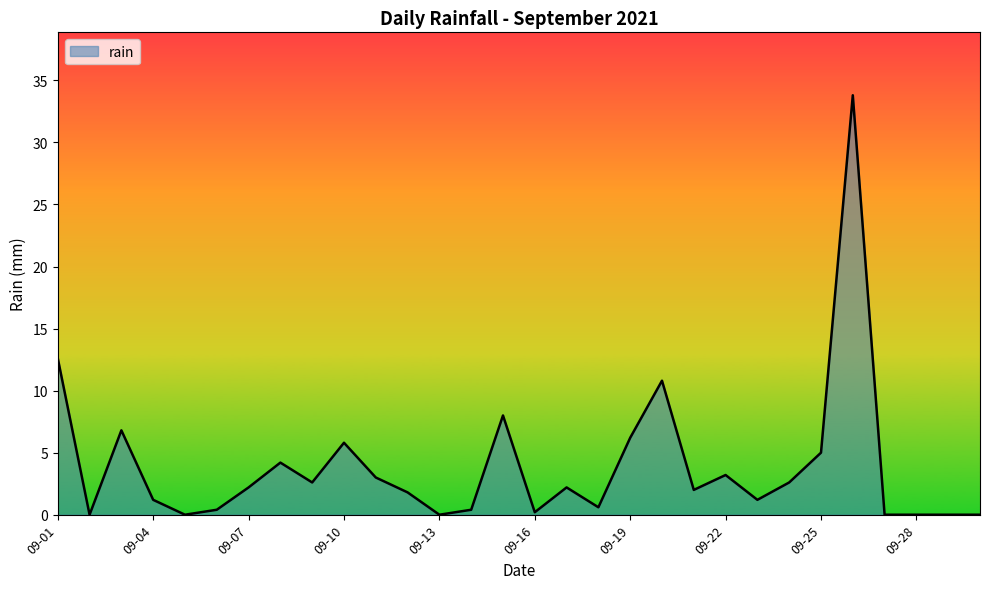

What is the greatest value displayed?

33.8